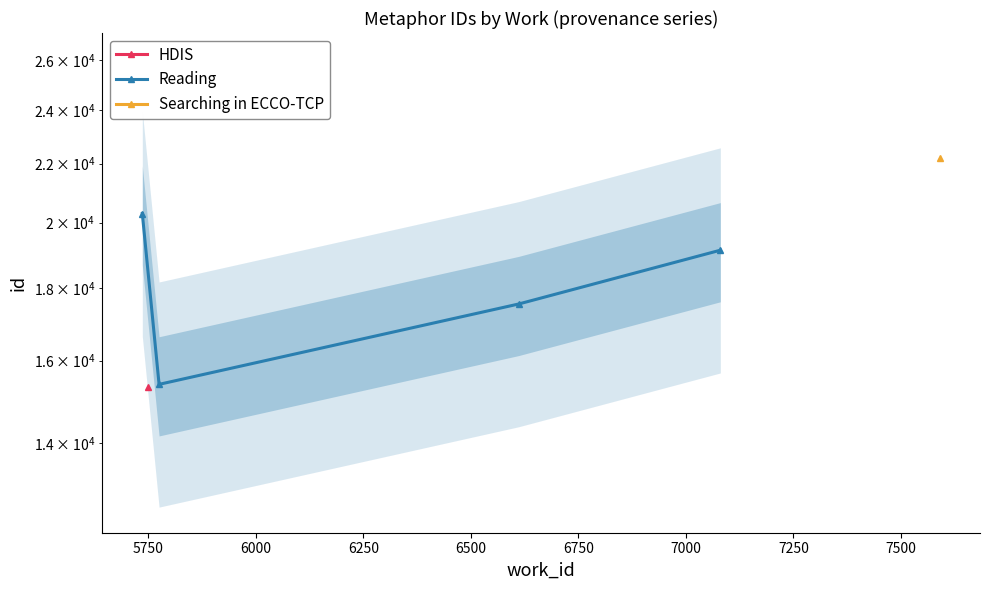

Does the chart display data point markers on the line(s)?

Yes